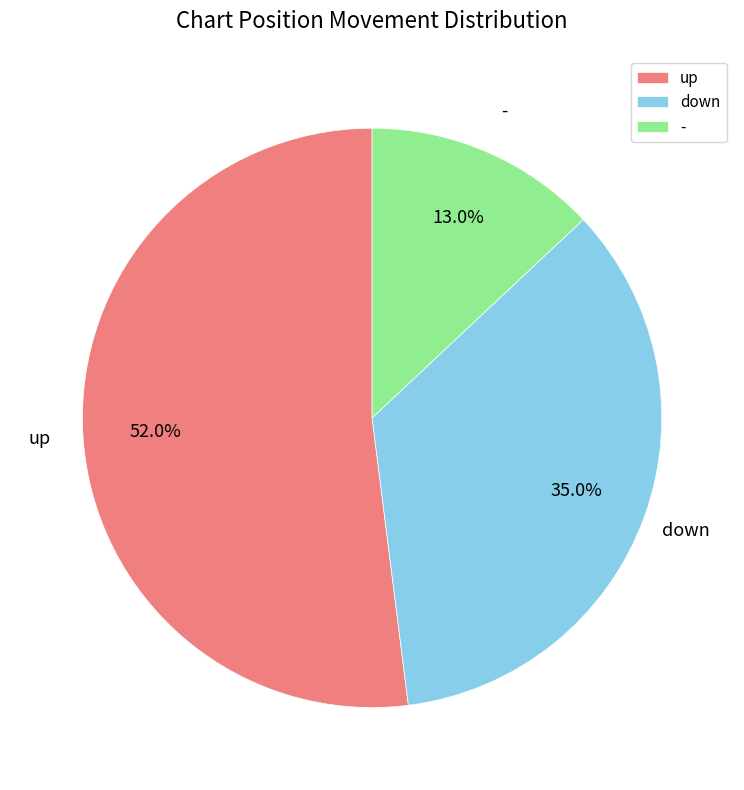

What portion of the pie excludes -?

87.0%